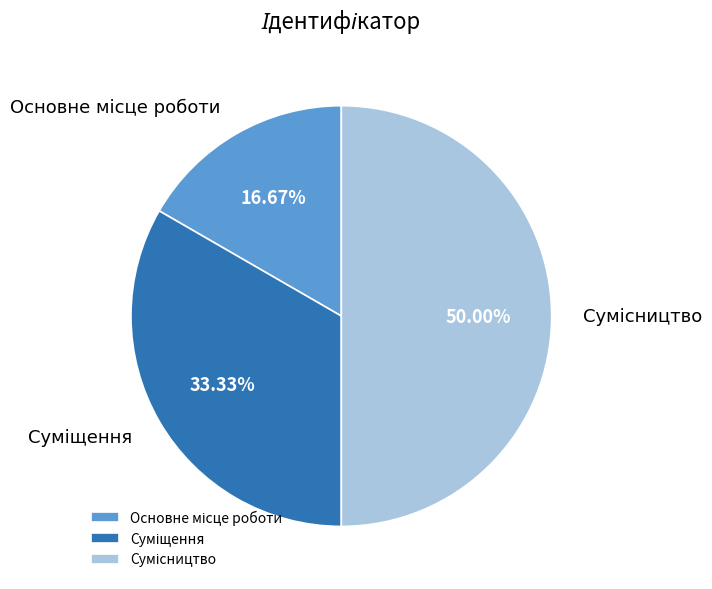

Is there a majority slice in this chart?

No